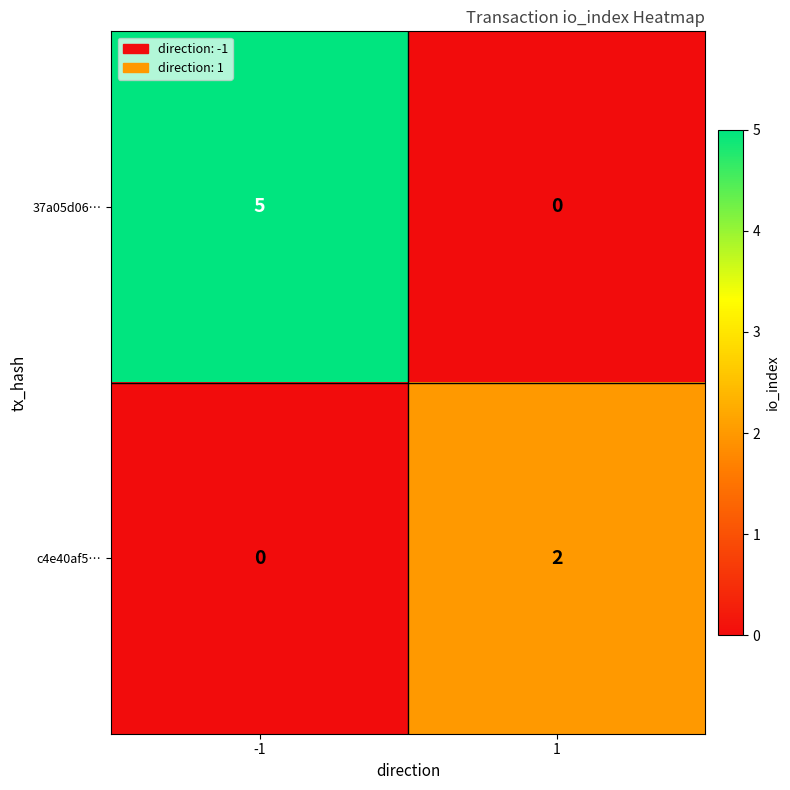

Count the number of data series in this chart.

2